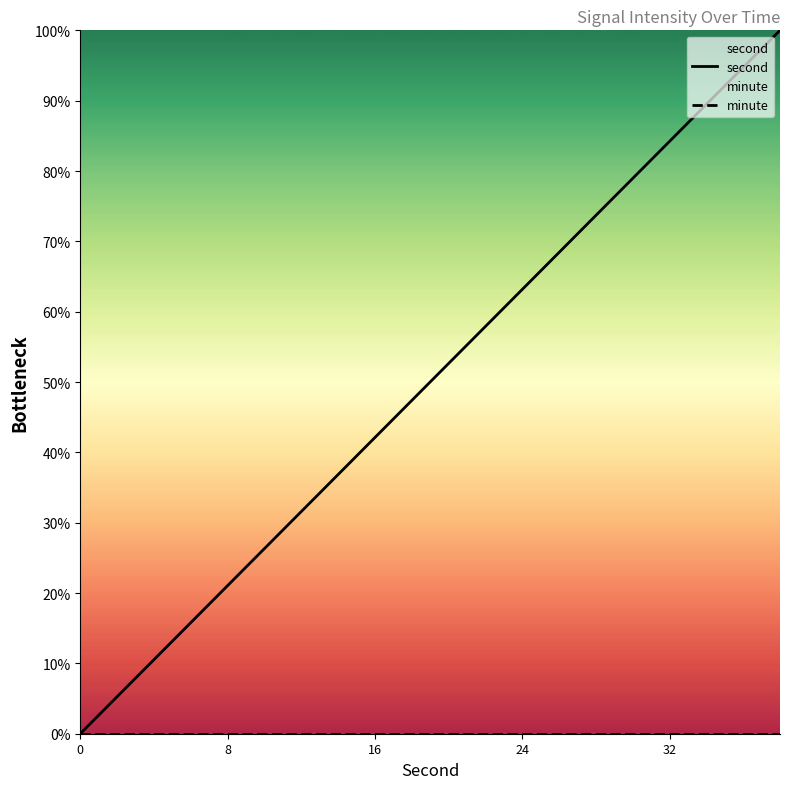

Which series has the widest spread of values?

second